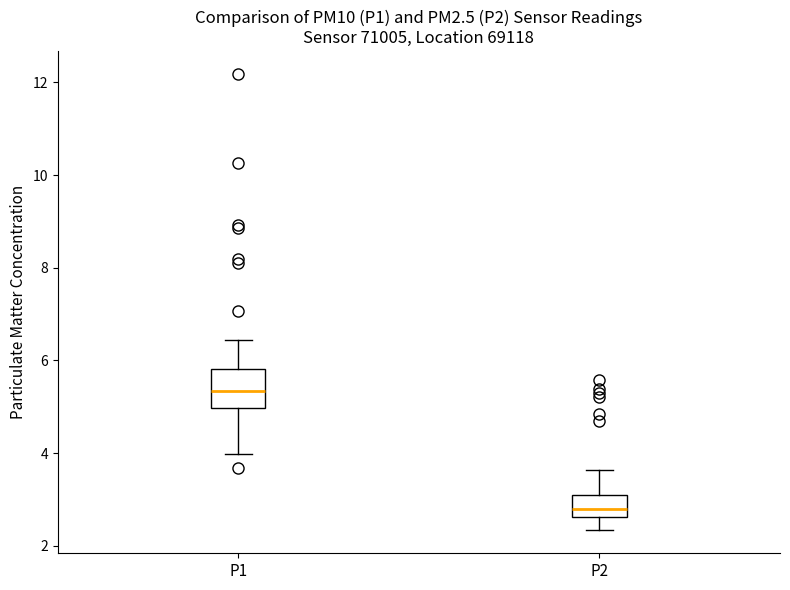

Which box is the tallest, from its lower edge to its upper edge?

P1